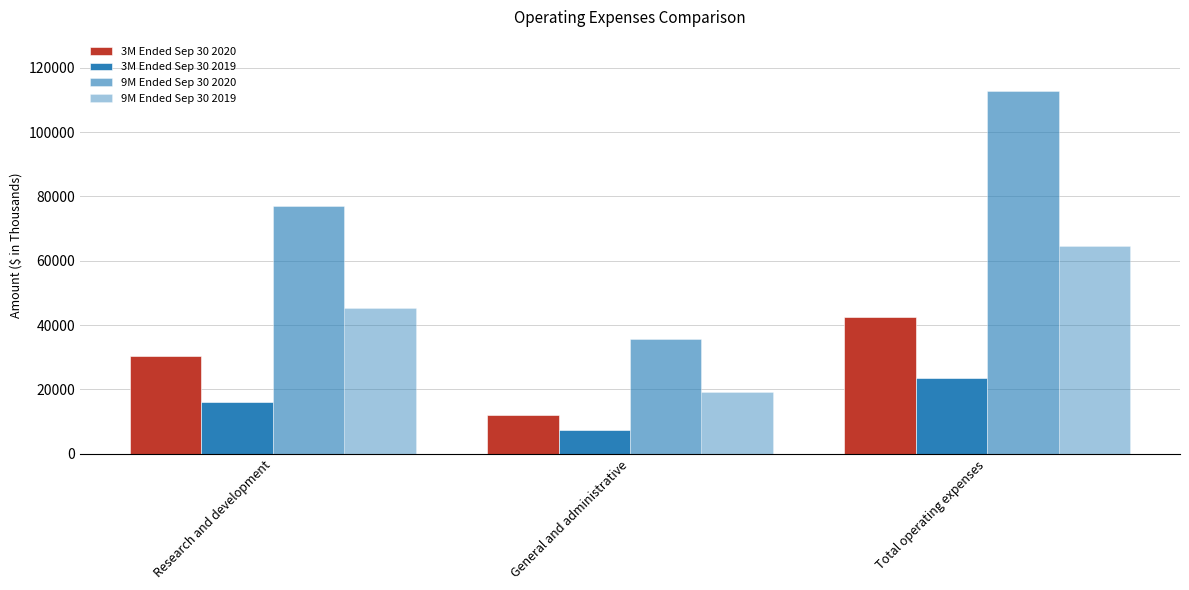

Which has a higher value, General and administrative or Research and development?

Research and development